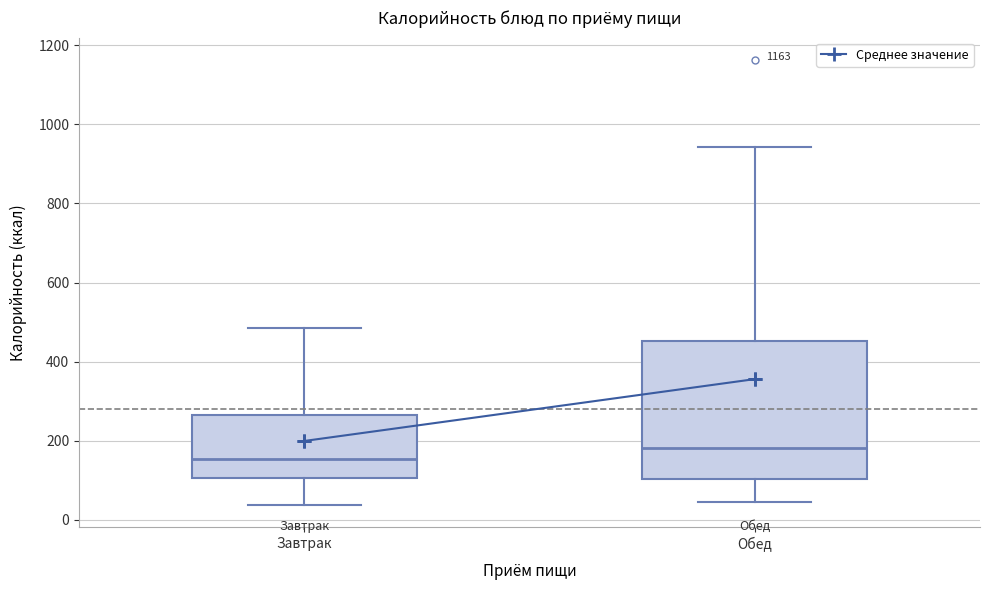

Comparing the boxes themselves (not the whiskers), which one is the tallest?

Обед